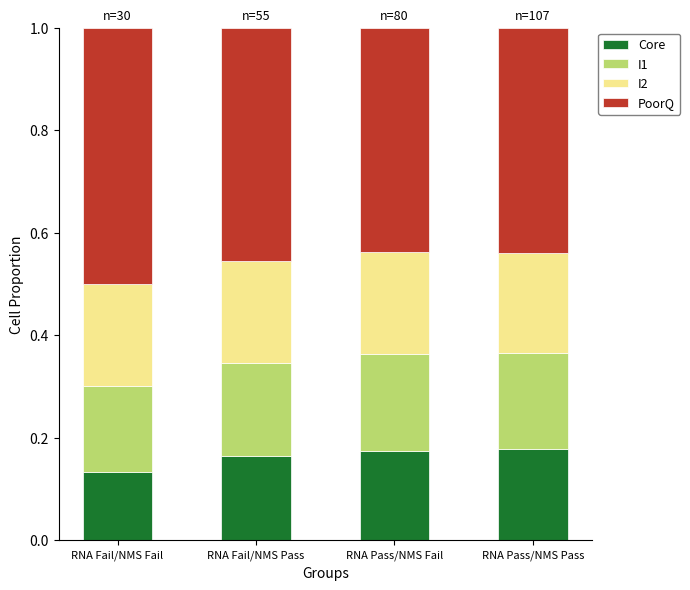

The value of Core at RNA Fail/NMS Fail is 0.0. True or false?

False